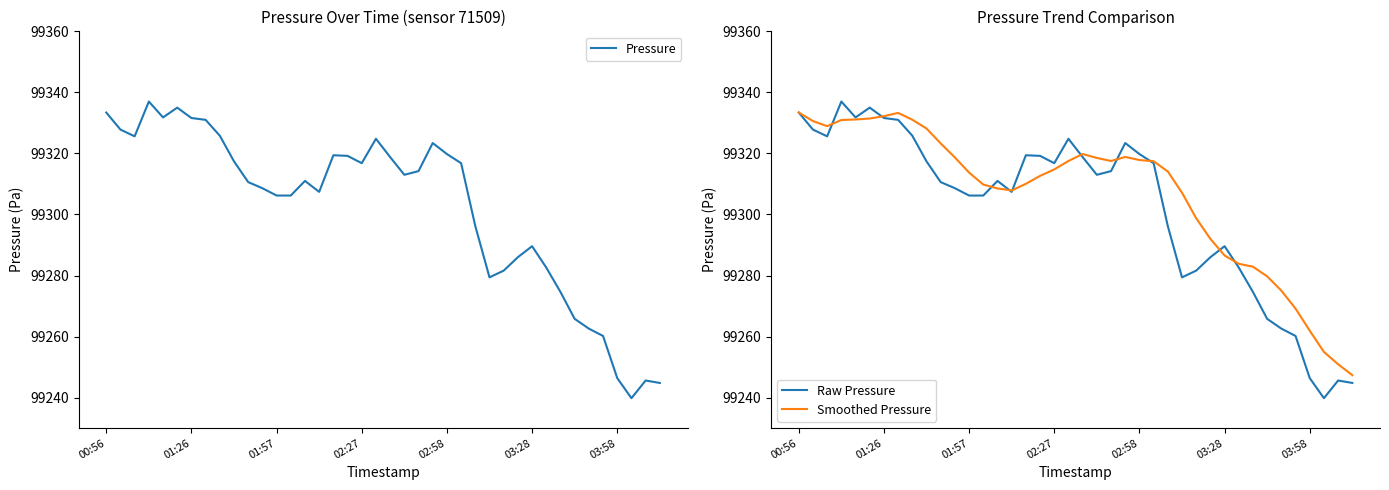

What is the highest value of the Smoothed Pressure series?

99333.4